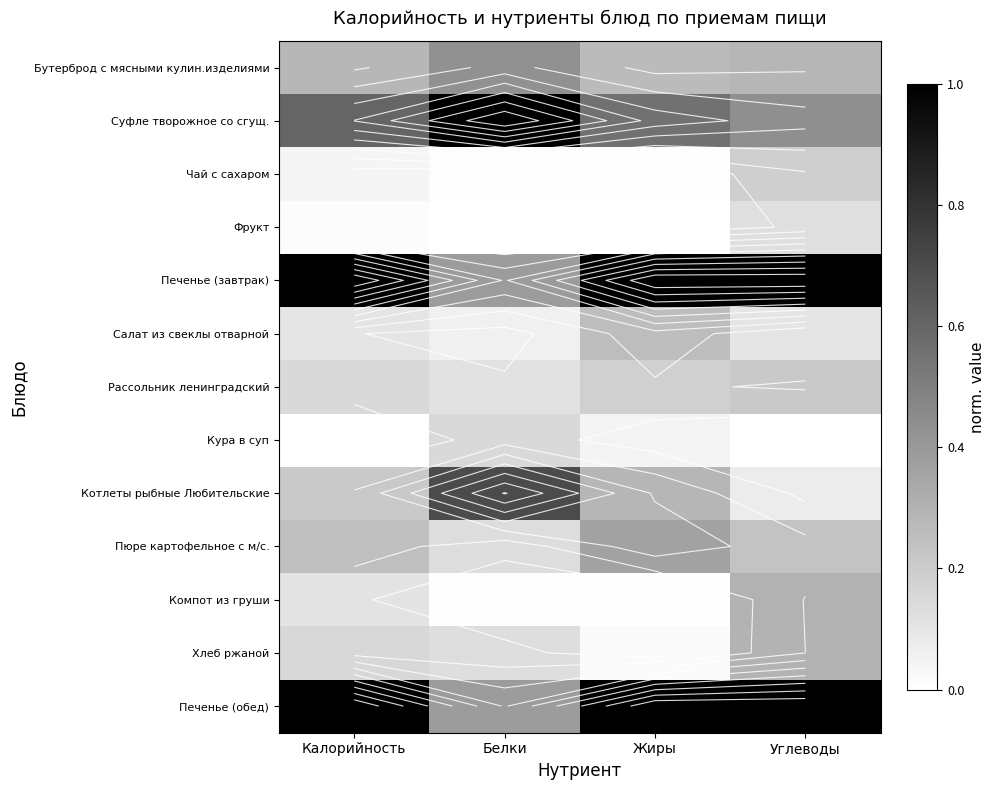

Is it true that Компот из груши equals 0.0 at Жиры?

True